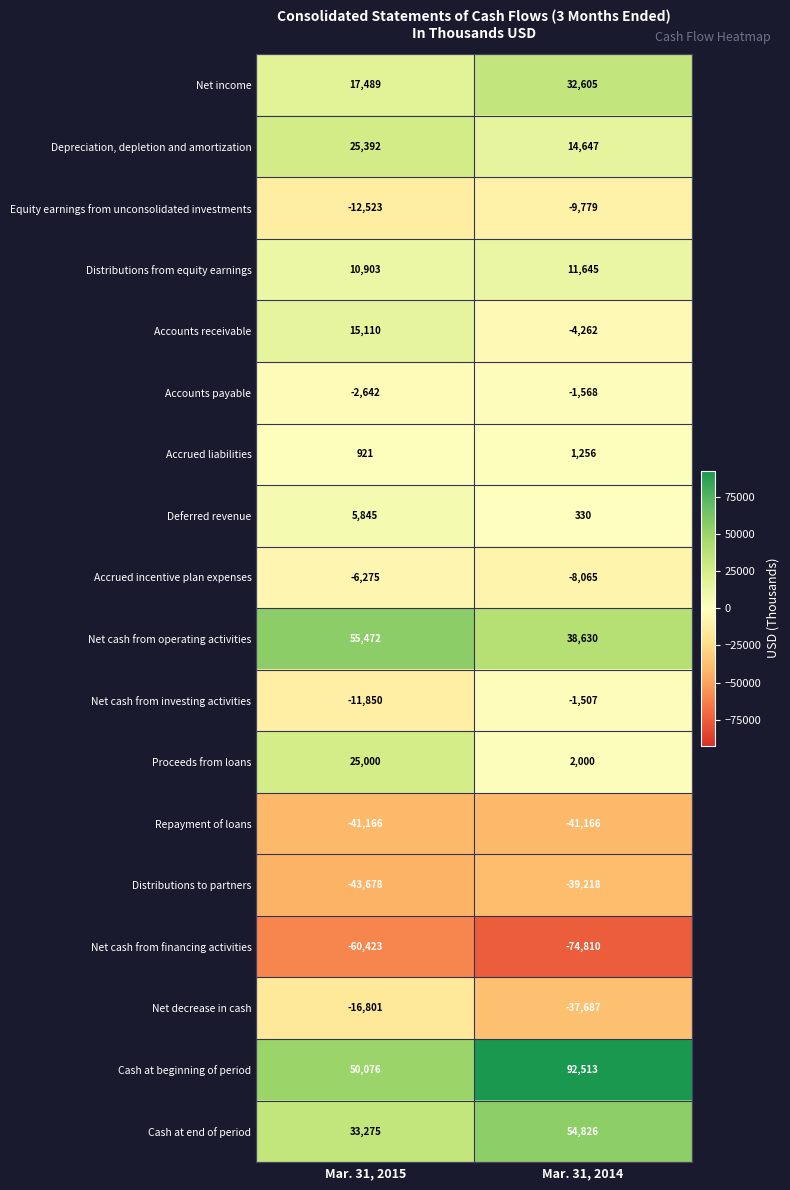

Which category has the lowest value in the Net cash from operating activities series?

Mar. 31, 2014